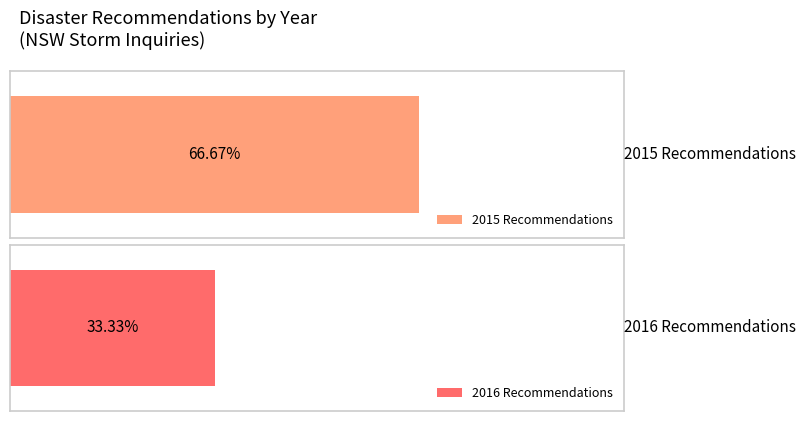

Is it true that the value at REC267-1160 is 916?

False